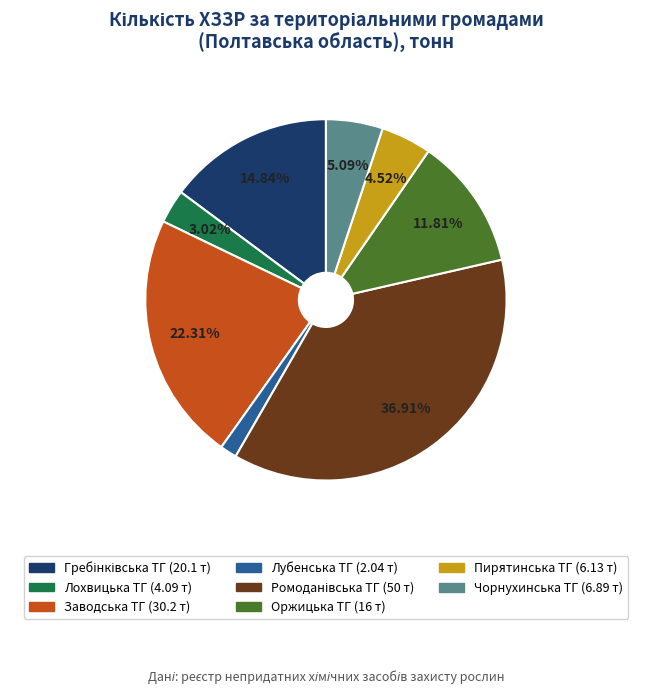

Does any single category account for the majority?

No